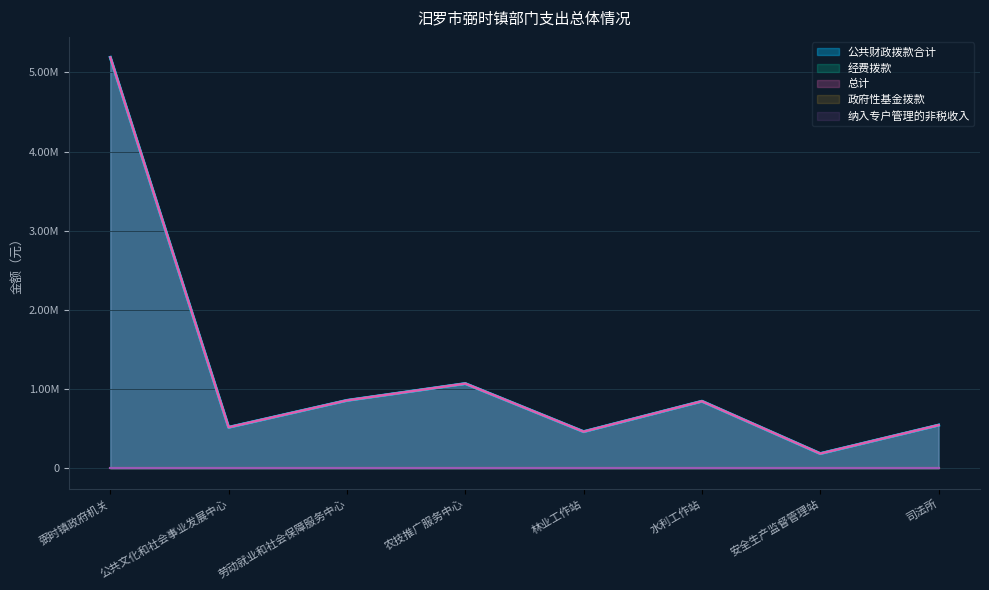

The 总计 series shows 3090238.7 at 弼时镇政府机关. True or false?

False